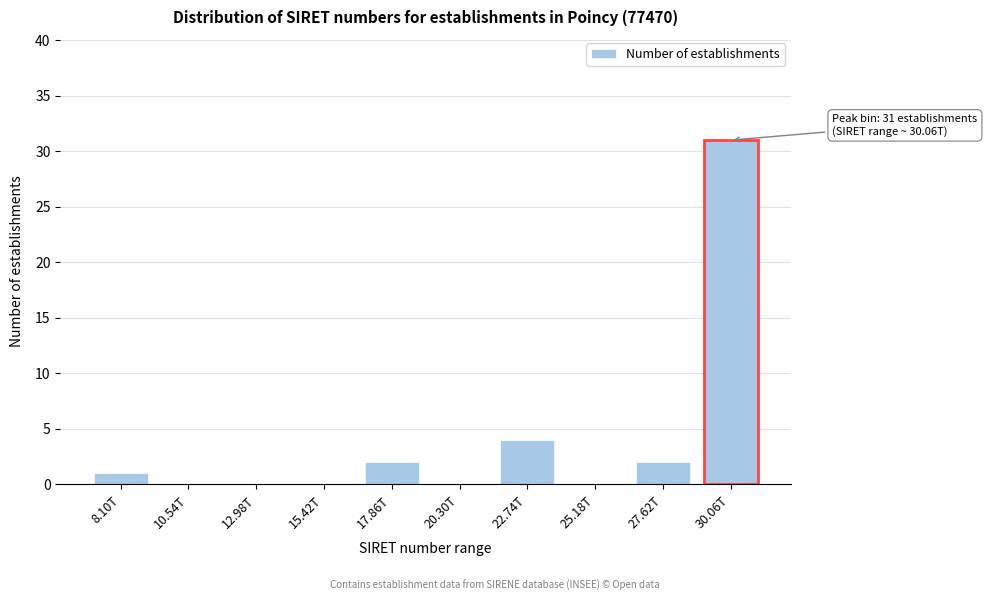

Reading left to right, transcribe all the data shown in this chart.

8.10T=1	10.54T=0	12.98T=0	15.42T=0	17.86T=2	20.30T=0	22.74T=4	25.18T=0	27.62T=2	30.06T=31